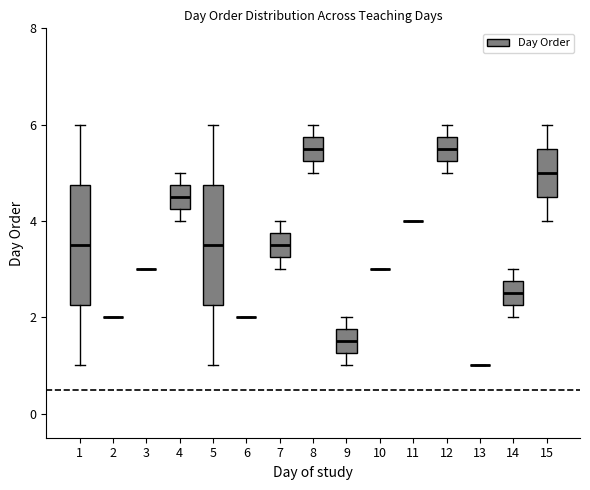

Reading left to right, read every box against the y-axis: the position of its median line, the range the box covers, and the ends of its whiskers. The values are not printed on the chart, so give them approximately, as read against the axis.

1: median 3.6, box 2.2 to 4.8, whiskers 1.0 to 6.0
2: box collapsed to a line at 2.0, whiskers 2.0 to 2.0
3: box collapsed to a line at 3.0, whiskers 3.0 to 3.0
4: median 4.6, box 4.2 to 4.8, whiskers 4.0 to 5.0
5: median 3.6, box 2.2 to 4.8, whiskers 1.0 to 6.0
6: box collapsed to a line at 2.0, whiskers 2.0 to 2.0
7: median 3.6, box 3.2 to 3.8, whiskers 3.0 to 4.0
8: median 5.6, box 5.2 to 5.8, whiskers 5.0 to 6.0
9: median 1.6, box 1.2 to 1.8, whiskers 1.0 to 2.0
10: box collapsed to a line at 3.0, whiskers 3.0 to 3.0
11: box collapsed to a line at 4.0, whiskers 4.0 to 4.0
12: median 5.6, box 5.2 to 5.8, whiskers 5.0 to 6.0
13: box collapsed to a line at 1.0, whiskers 1.0 to 1.0
14: median 2.6, box 2.2 to 2.8, whiskers 2.0 to 3.0
15: median 5.0, box 4.6 to 5.6, whiskers 4.0 to 6.0